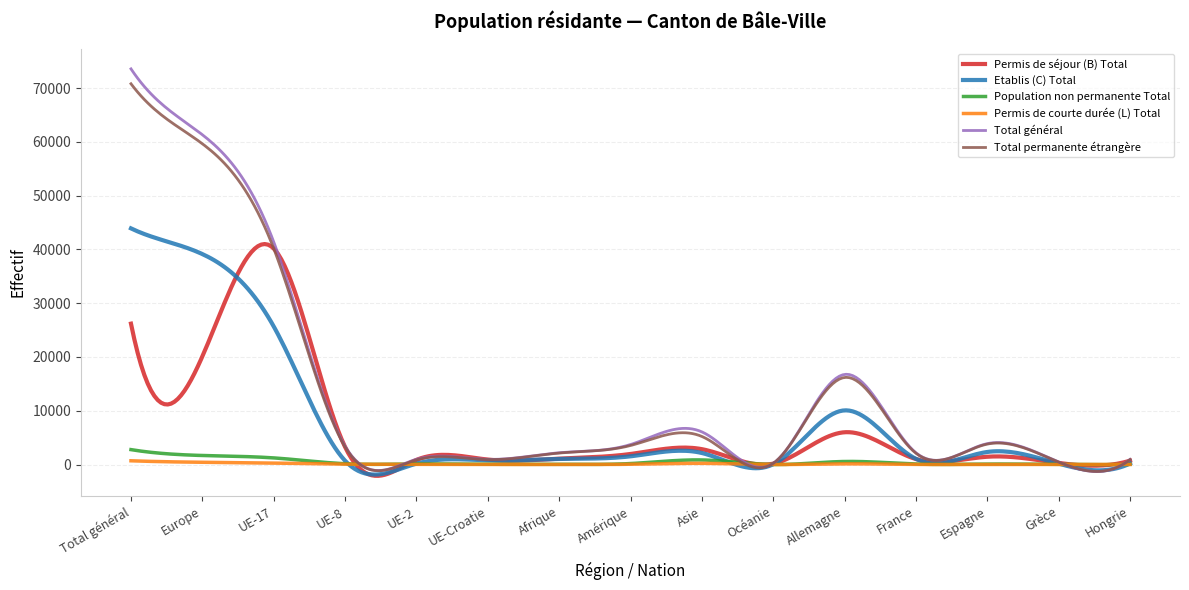

What is the greatest value displayed?

73571.0